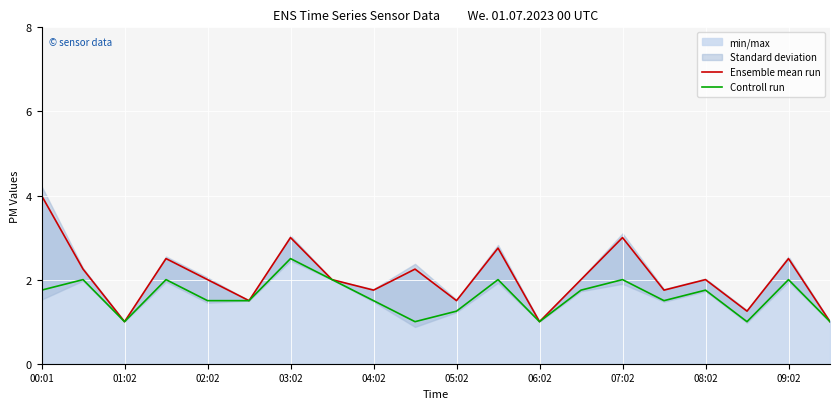

The value of Controll run at 00:01 is 0.4. True or false?

False